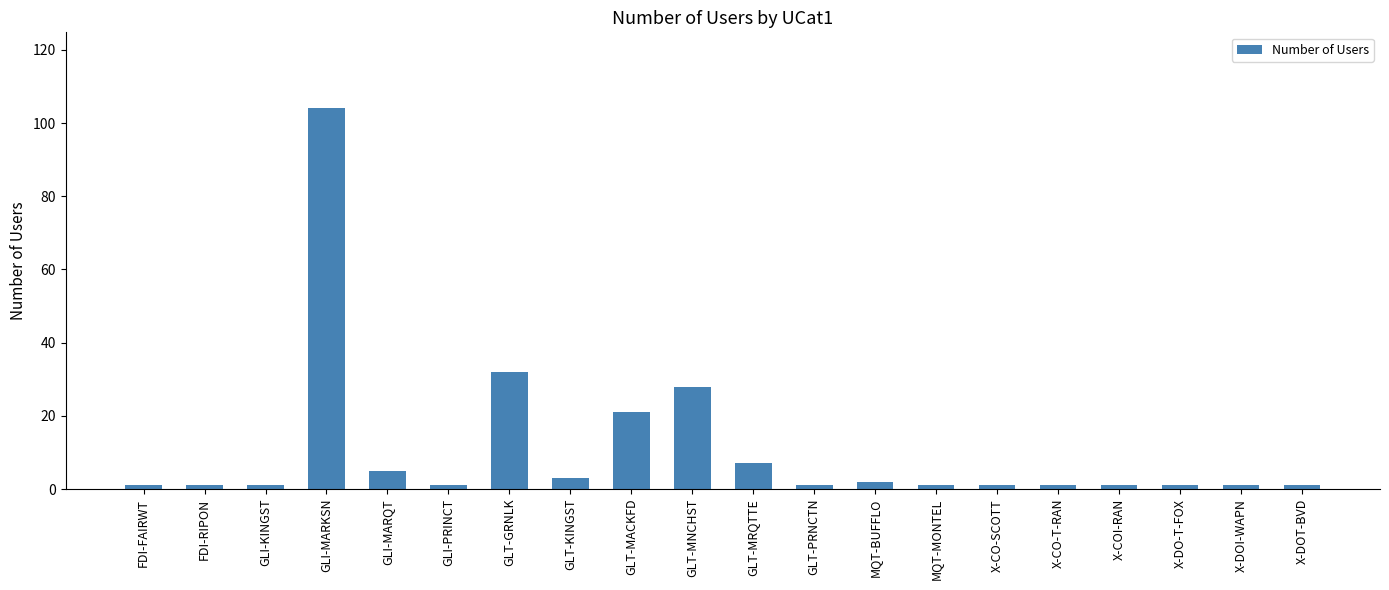

Between GLT-PRNCTN and GLT-MNCHST, which is larger?

GLT-MNCHST